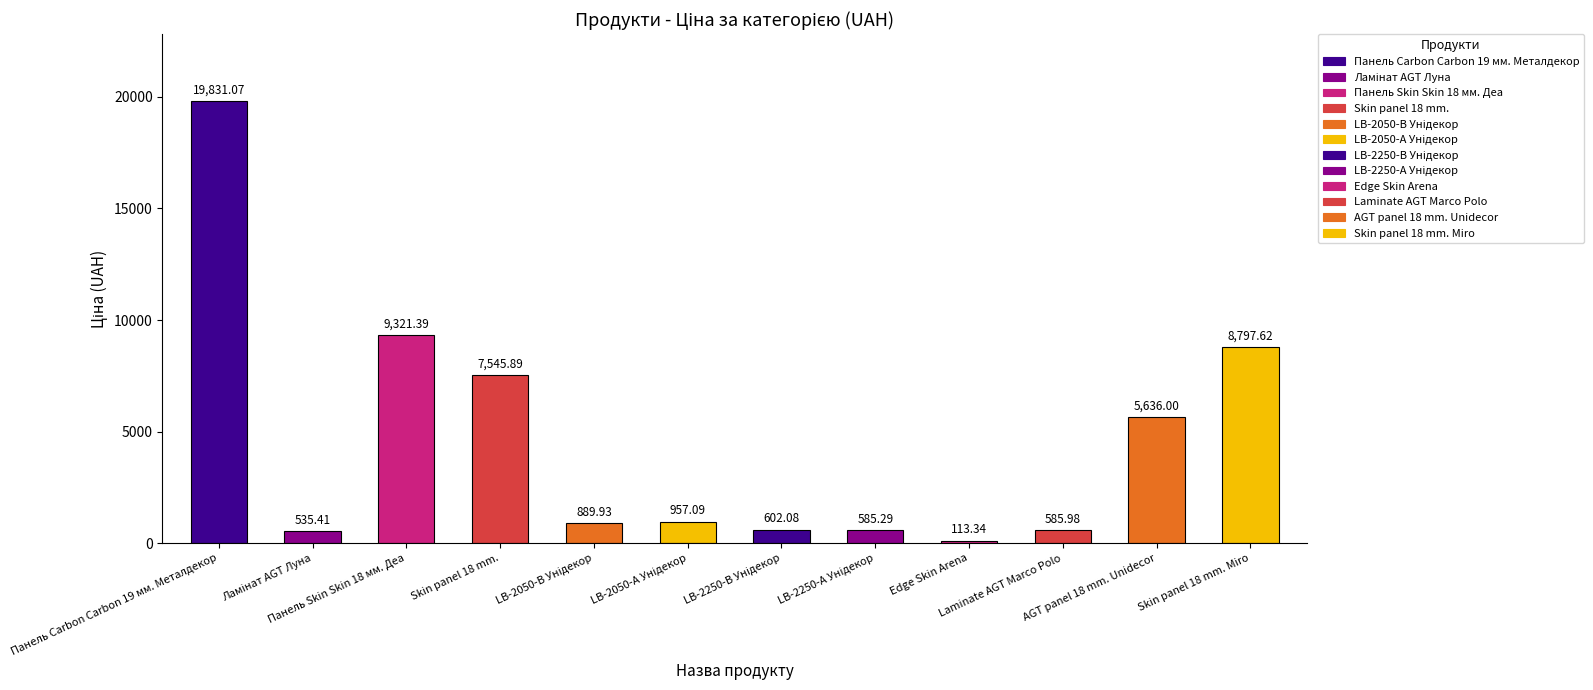

What is the difference between the second highest and second lowest values?

8786.0